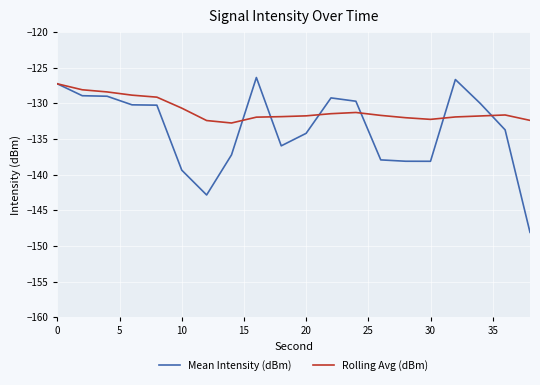

Which series has the largest range (max minus min)?

Mean Intensity (dBm)